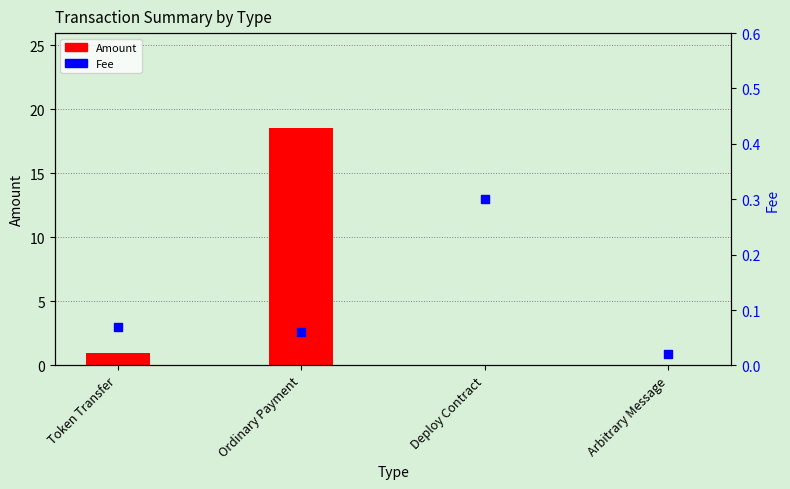

Which series has the largest total across all categories?

Amount